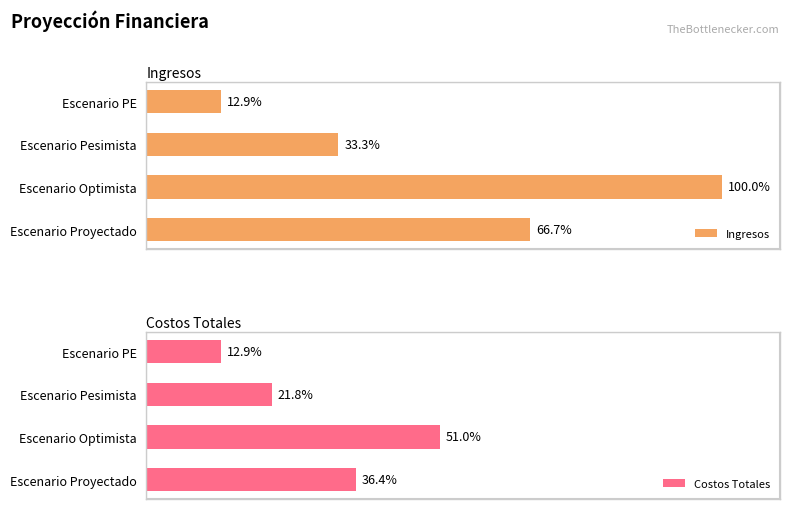

List the labels in order of Costos Totales value, smallest first.

Escenario PE, Escenario Pesimista, Escenario Proyectado, Escenario Optimista